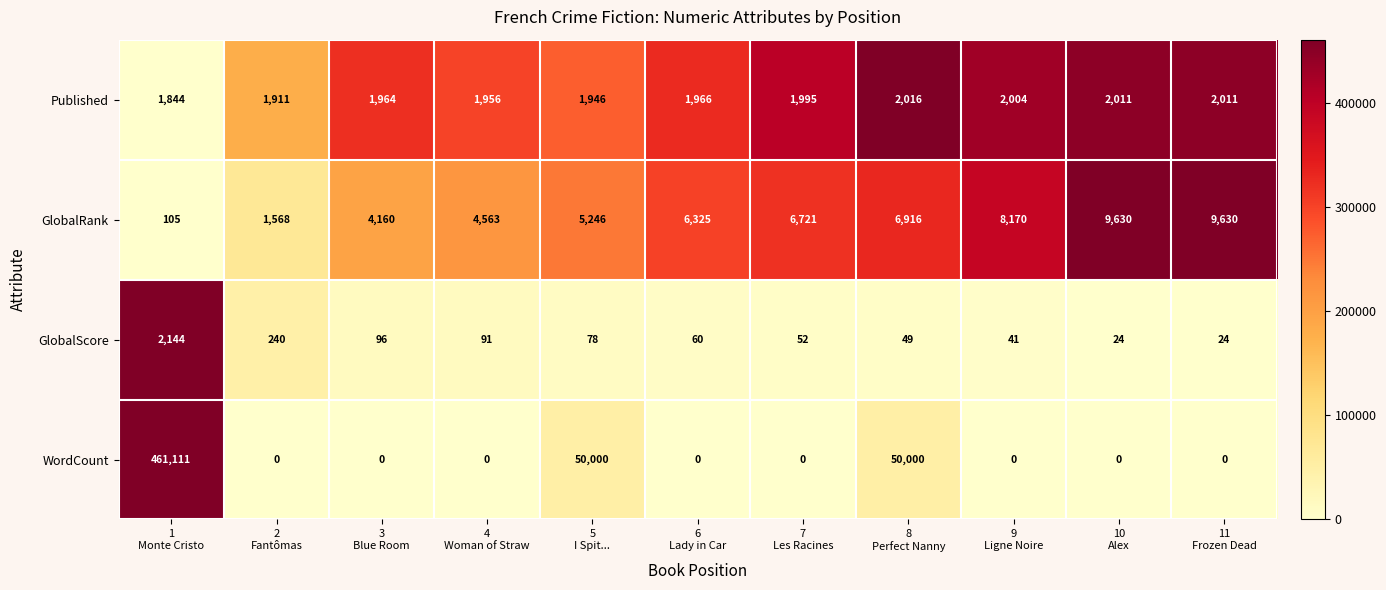

How many distinct data groups are displayed?

4